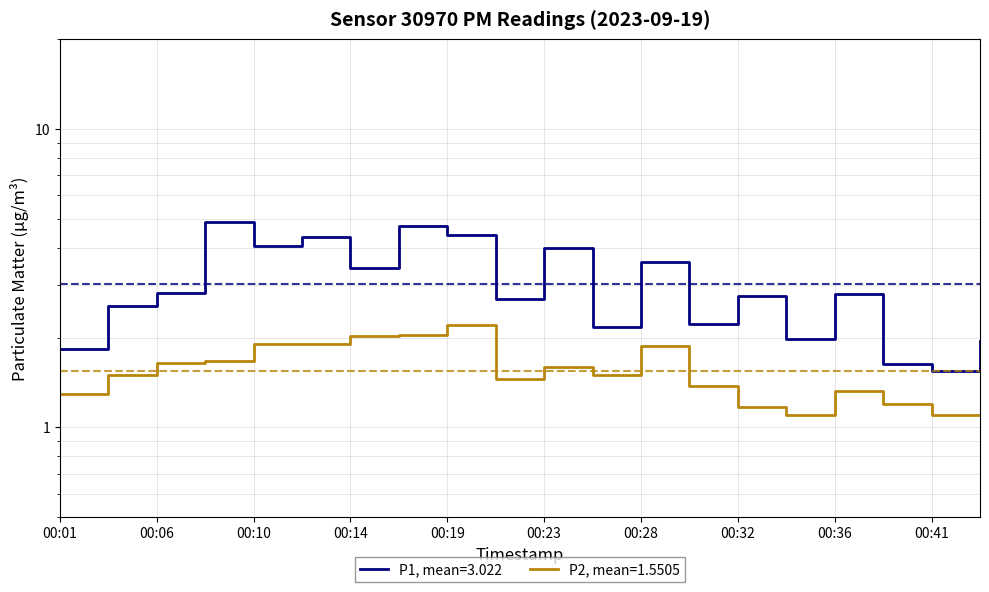

List the series in order of their overall mean, highest first.

P1, P2